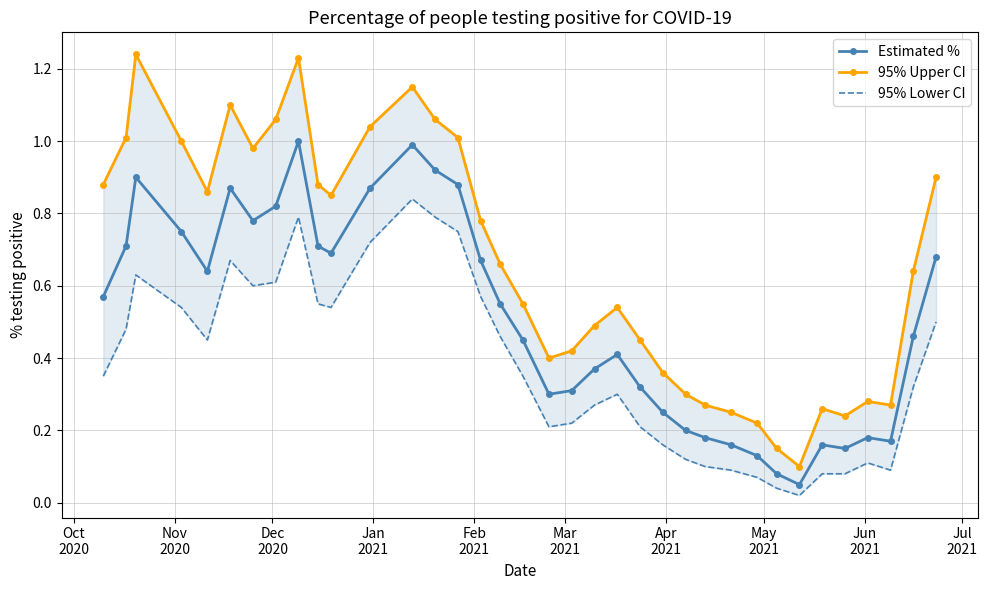

True or false: Estimated % has more than 2 interior local peaks.

True